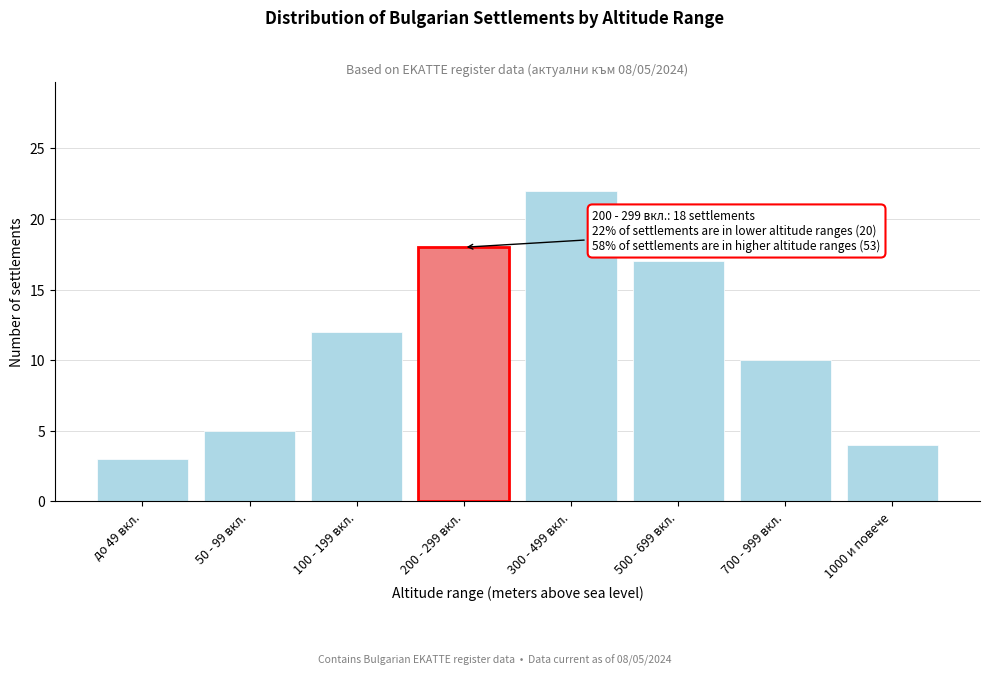

Reading left to right, list all the values displayed in this chart.

до 49 вкл.=3	50 - 99 вкл.=5	100 - 199 вкл.=12	200 - 299 вкл.=18	300 - 499 вкл.=22	500 - 699 вкл.=17	700 - 999 вкл.=10	1000 и повече=4